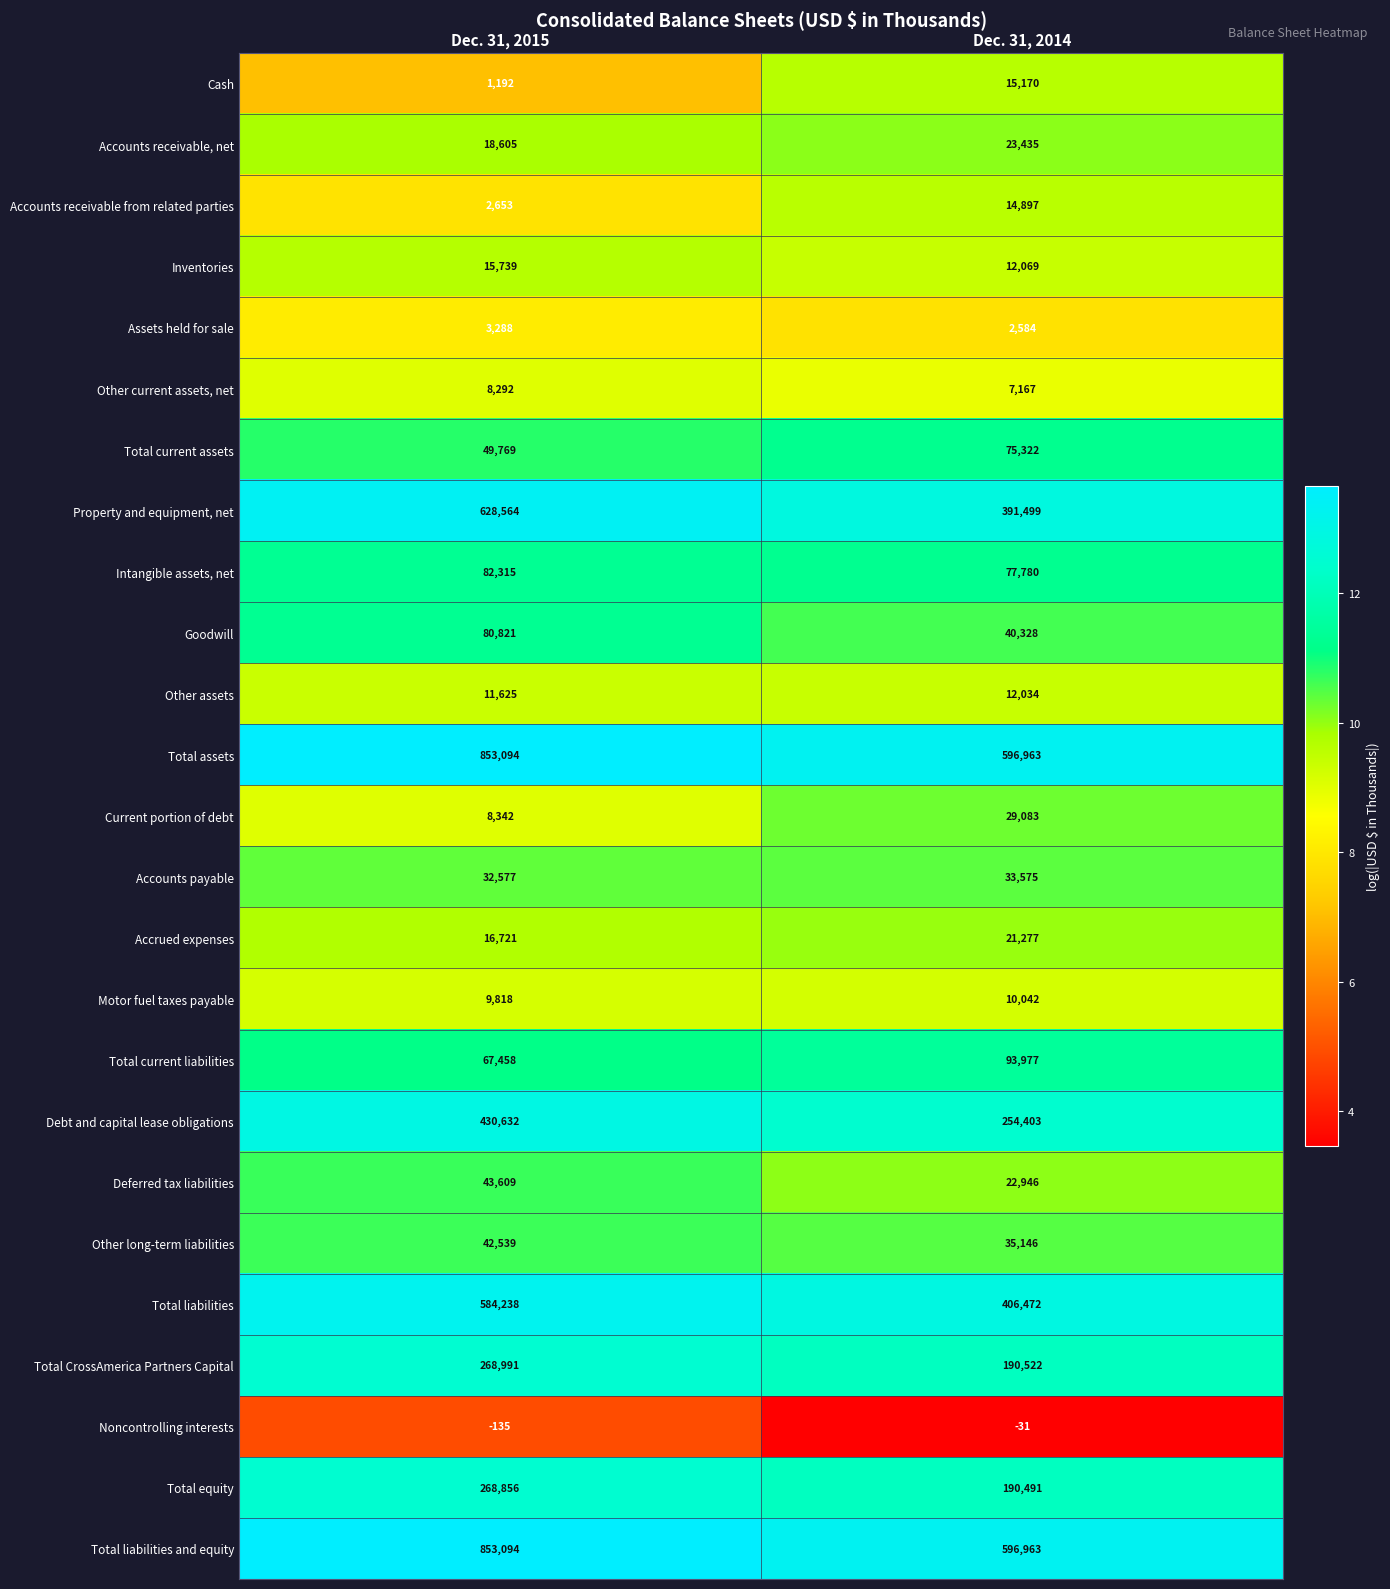

What is the difference between the Total liabilities and equity values at Dec. 31, 2015 and Dec. 31, 2014?

256131